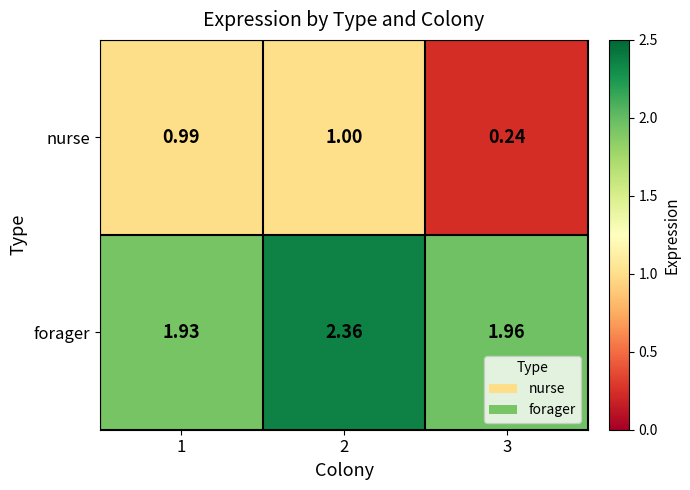

Rank the series at 3 from lowest to highest value.

nurse, forager